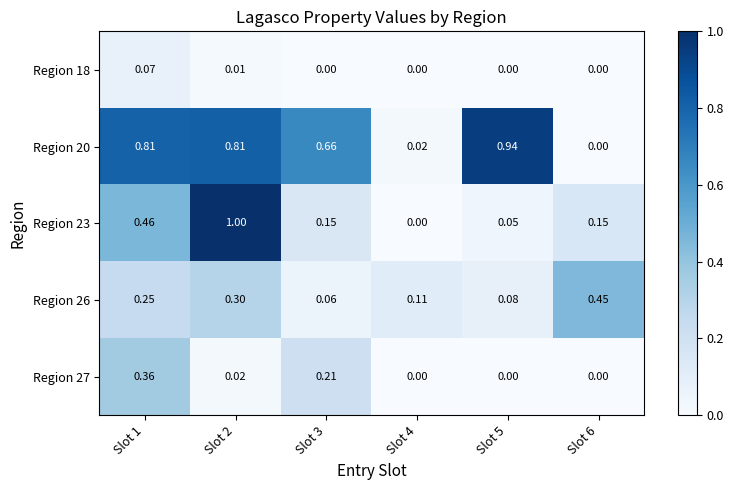

Is the value of Region 27 at Slot 4 greater than the value of Region 26 at Slot 6?

No